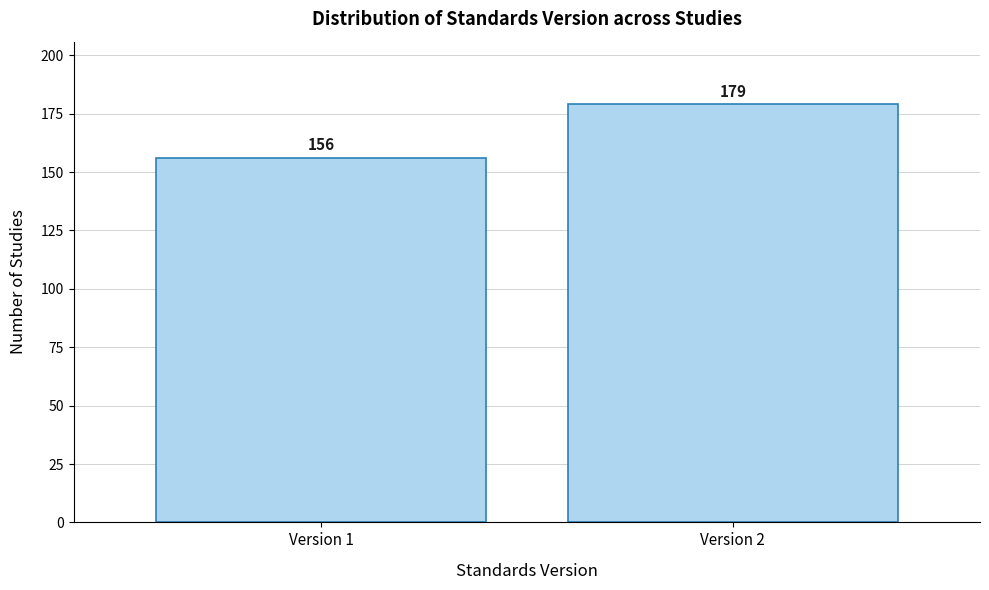

Reading left to right, extract all data points from this chart.

Version 1=156	Version 2=179